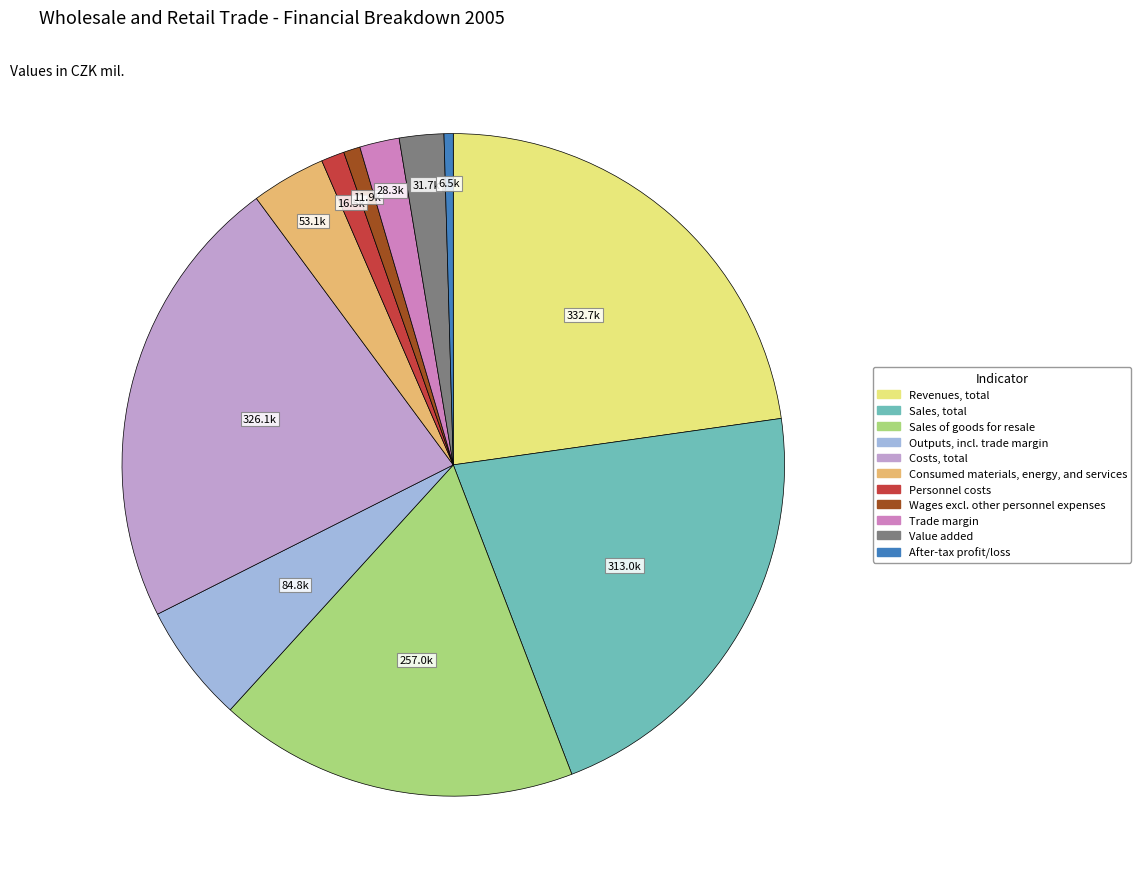

Do Personnel costs and After-tax profit/loss together represent more than half of the pie?

No